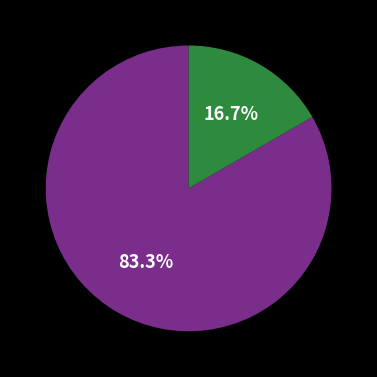

To the nearest percent, what is the average slice percentage?

50%